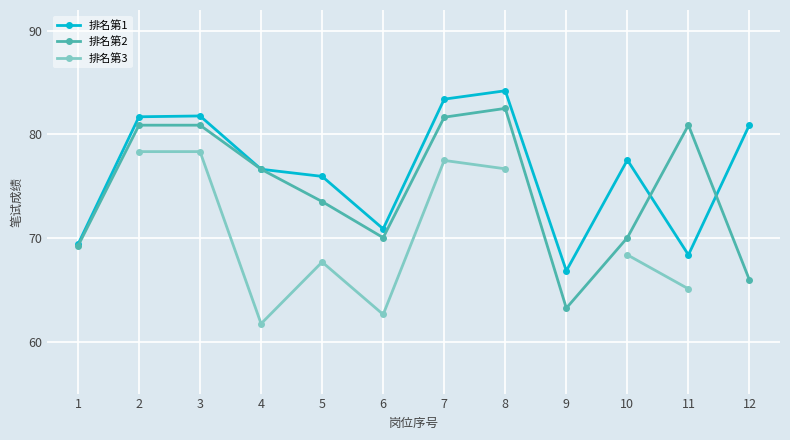

What is the approximate value of 排名第1 at 2?

81.7